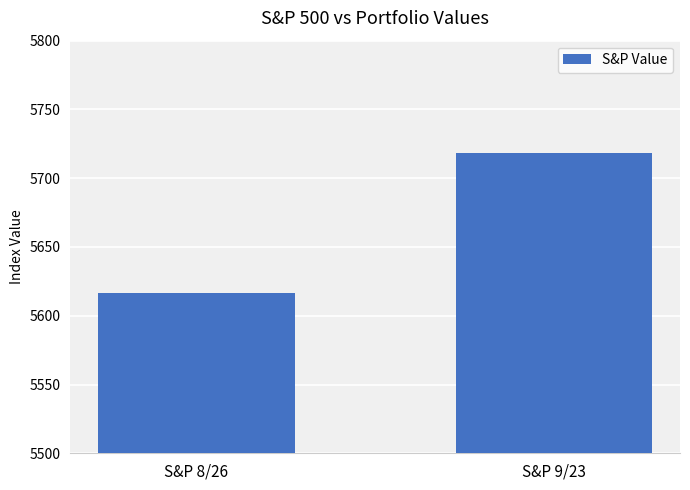

List the labels in order of value, largest first.

S&P 9/23, S&P 8/26